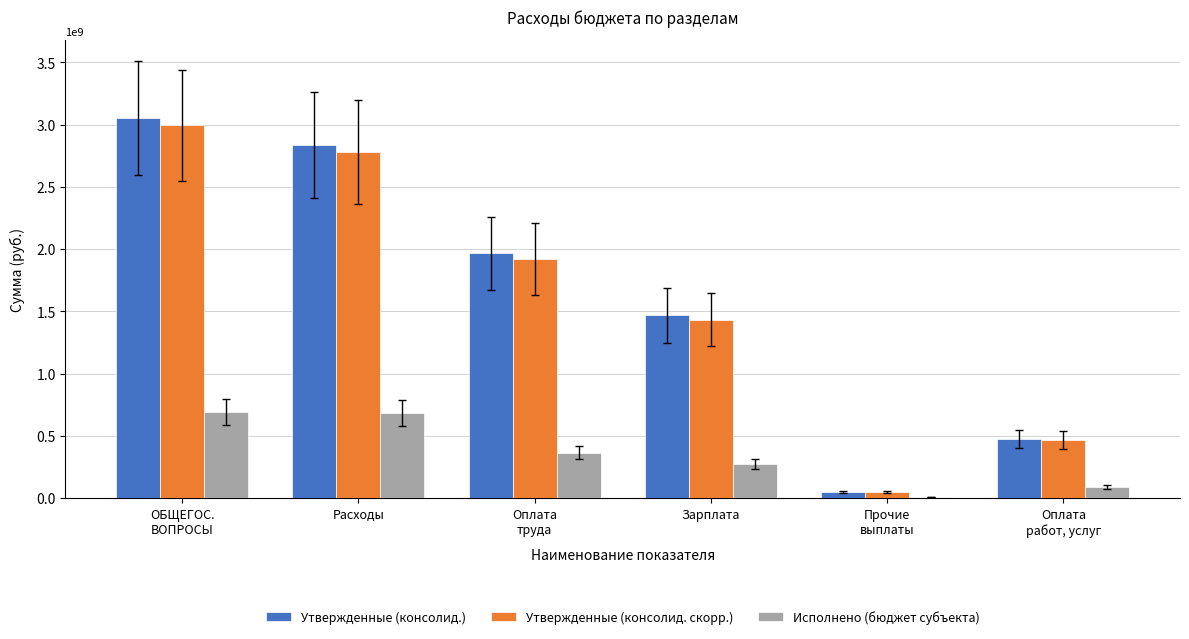

What is the sum of the Утвержденные (консолид. скорр.) values at Оплата
работ, услуг and ОБЩЕГОС.
ВОПРОСЫ?

3461481725.7